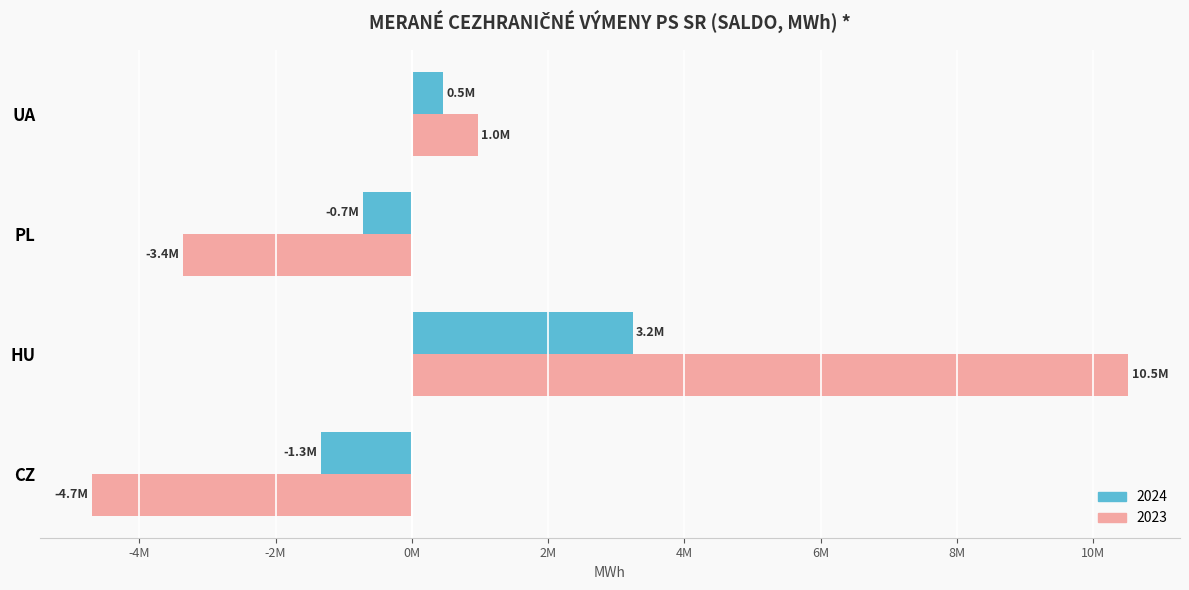

What are all the series names shown in the legend?

2024, 2023